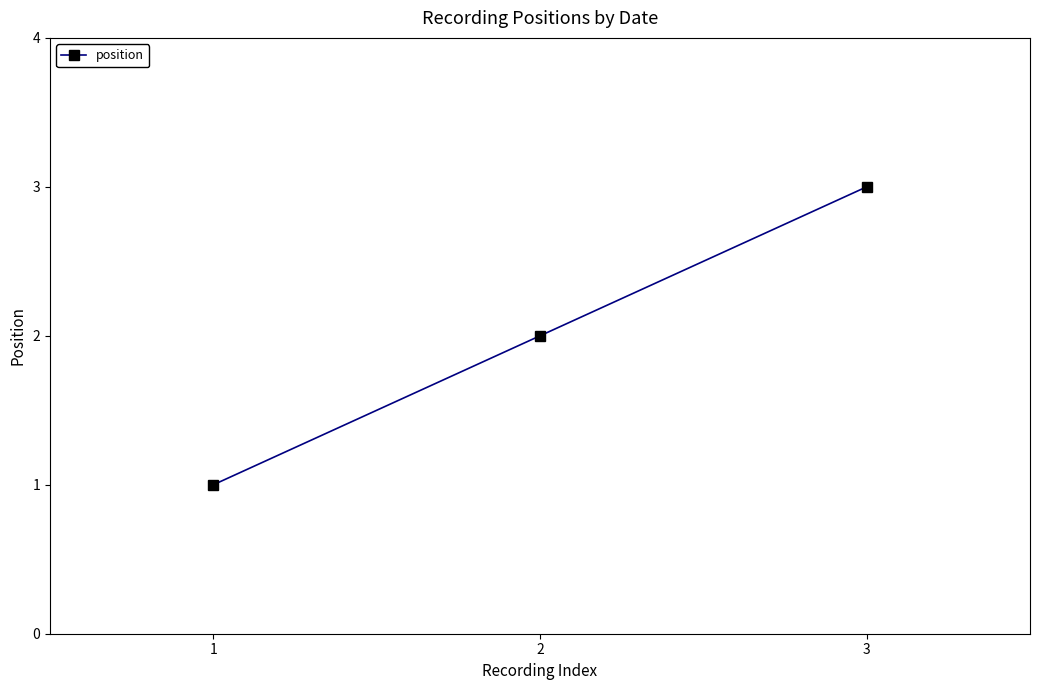

What is the change in value from 1 to 2?

+1